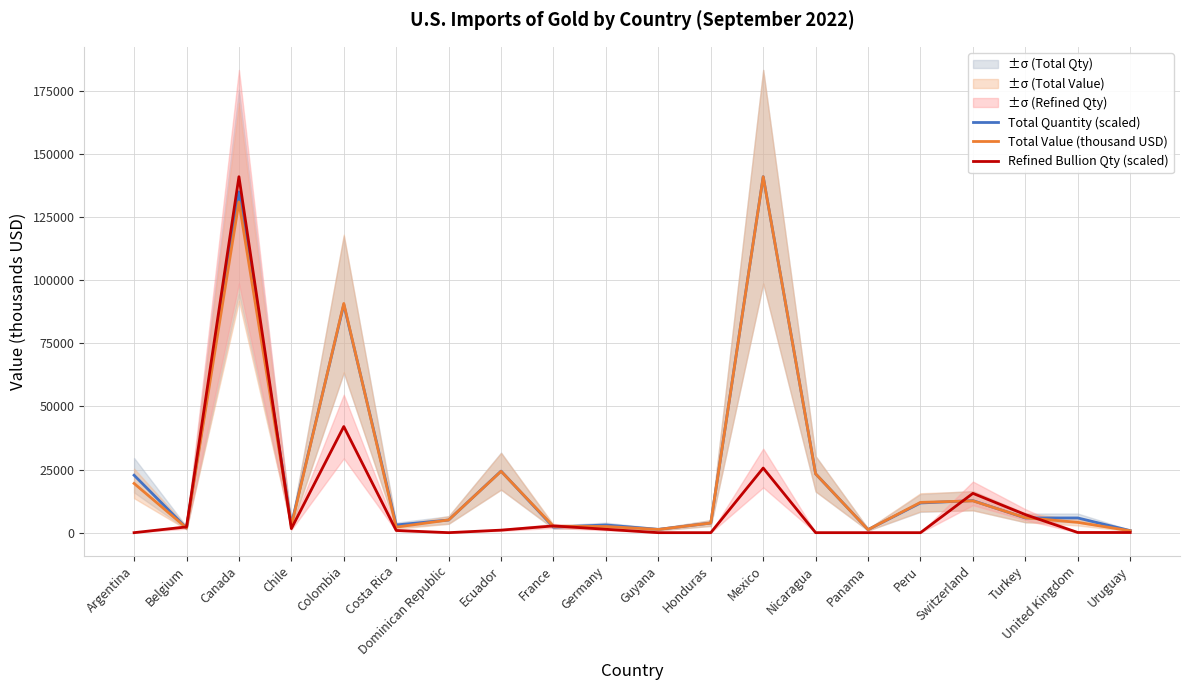

What is the value of the Total Quantity (scaled) point at the 5th from the left?

90370.7